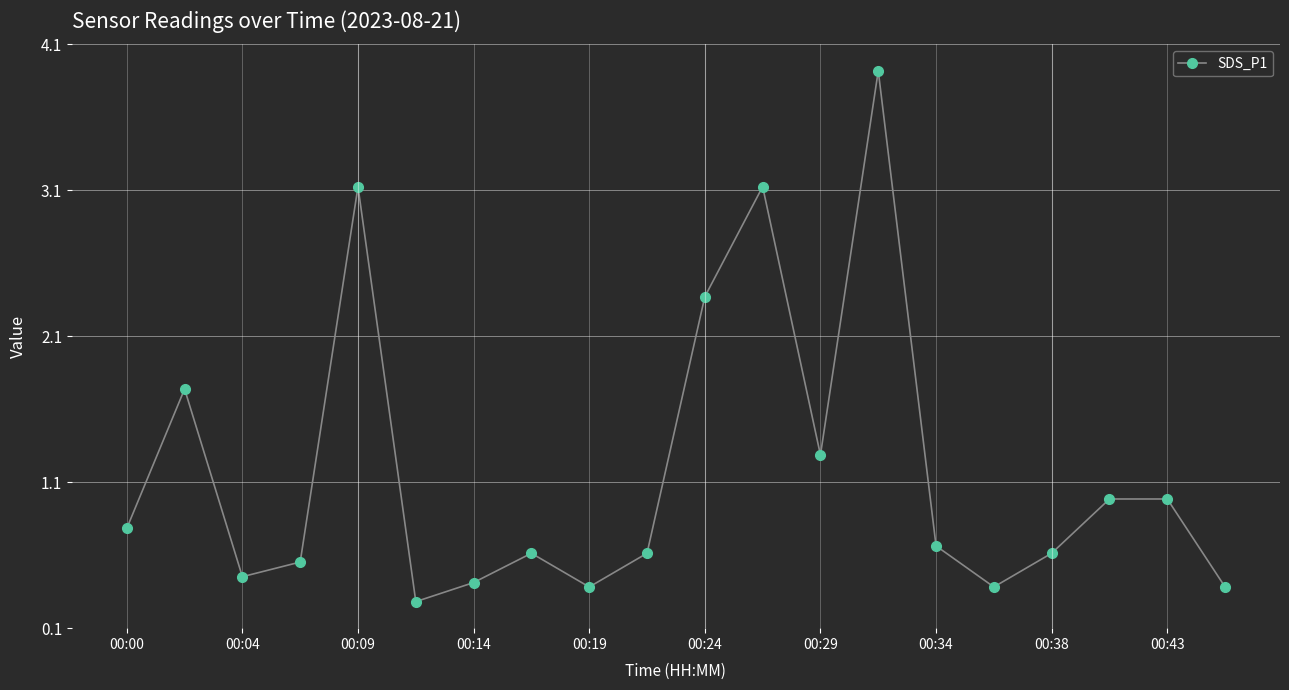

What is the smallest value displayed?

0.3